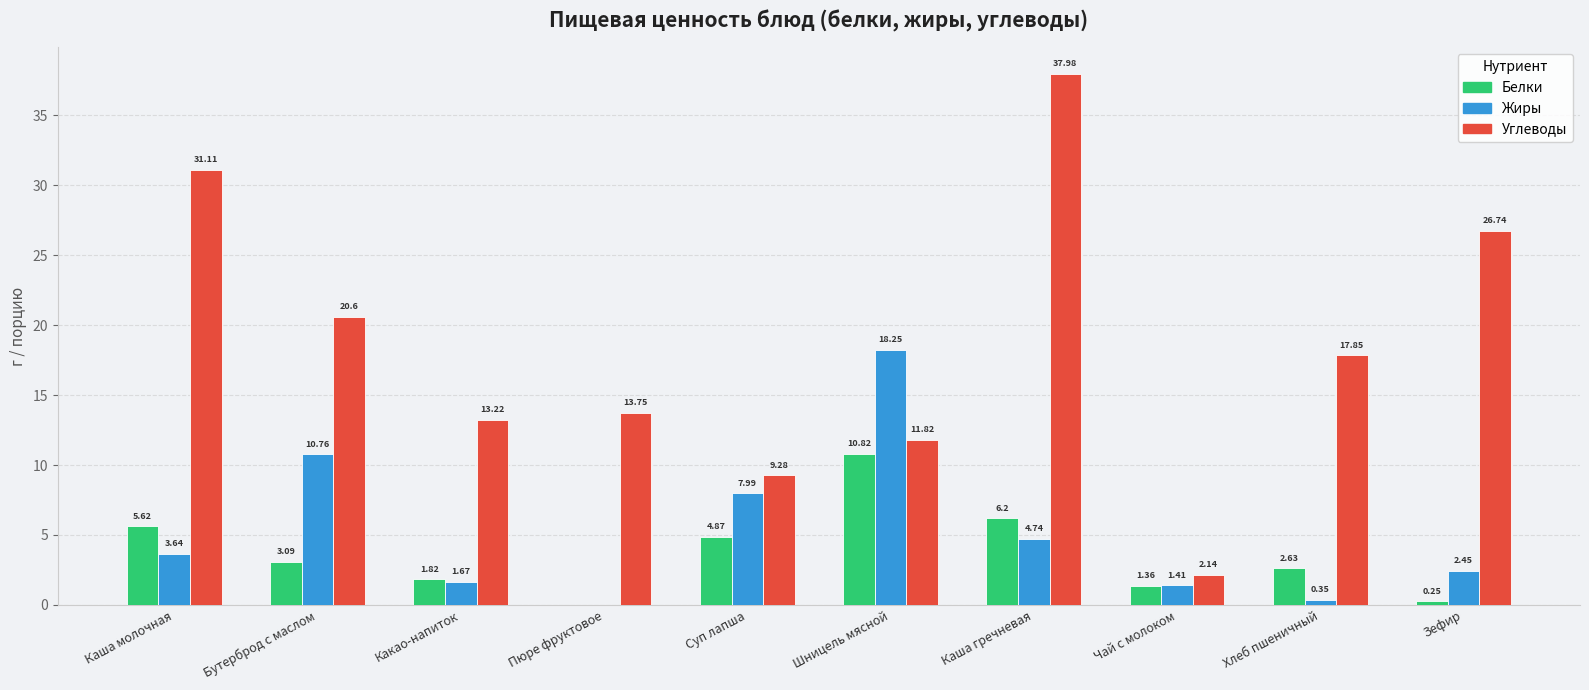

Does the chart contain stacked bars?

No